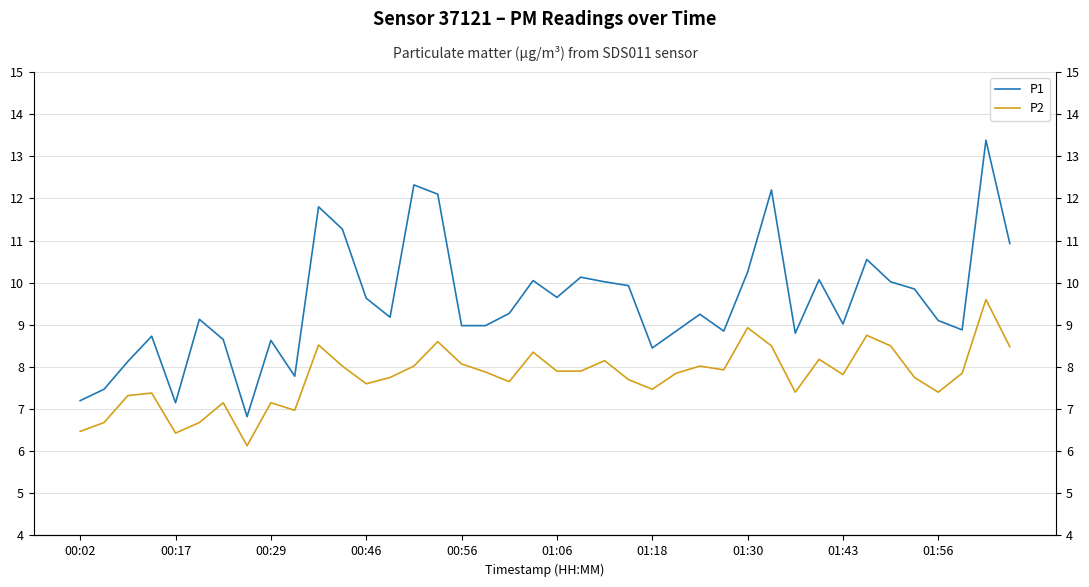

Reading left to right, transcribe all the data shown in this chart.

P1: 7.2	7.5	8.1	8.7	7.2	9.1	8.7	6.8	8.6	7.8	11.8	11.3	9.6	9.2	12.3	12.1	9.0	9.0	9.3	10.1	9.7	10.1	10.0	9.9	8.4	8.8	9.2	8.8	10.2	12.2	8.8	10.1	9.0	10.6	10.0	9.8	9.1	8.9	13.4	10.9
P2: 6.5	6.7	7.3	7.4	6.4	6.7	7.2	6.1	7.2	7.0	8.5	8.0	7.6	7.8	8.0	8.6	8.1	7.9	7.7	8.3	7.9	7.9	8.2	7.7	7.5	7.8	8.0	7.9	8.9	8.5	7.4	8.2	7.8	8.8	8.5	7.8	7.4	7.8	9.6	8.5